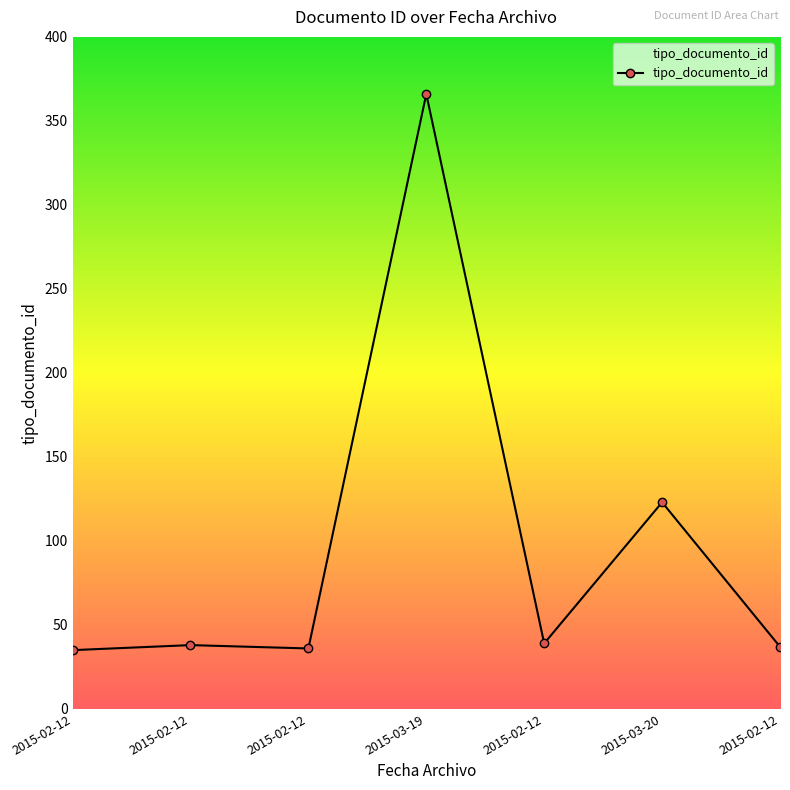

What is the difference between the values at 2015-02-12 and 2015-03-20?

87